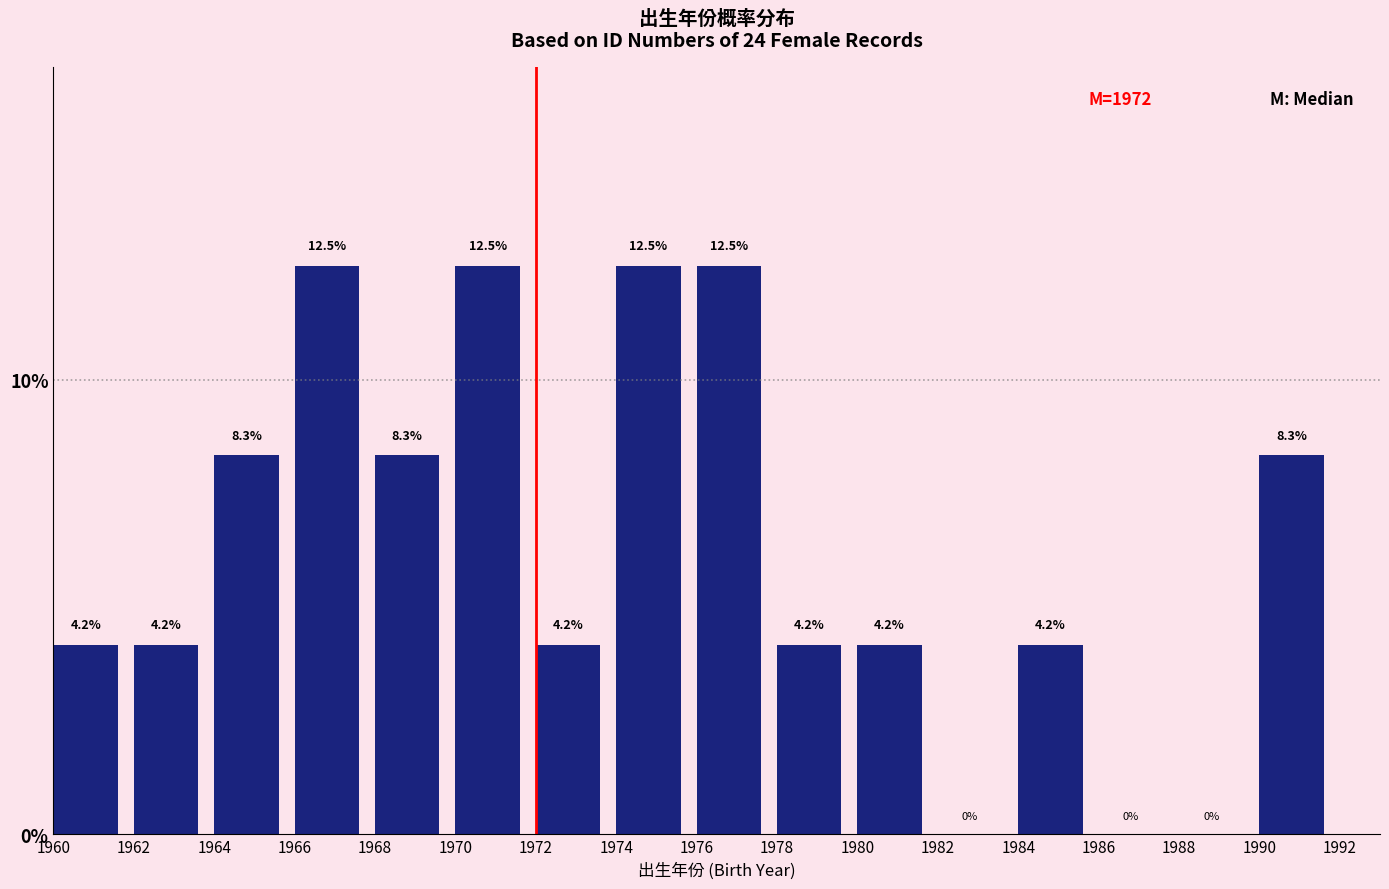

Reading left to right, list every bar in this chart as the range it spans on the x-axis followed by its height.

1960 to 1962: 4.2
1962 to 1964: 4.2
1964 to 1966: 8.3
1966 to 1968: 12.5
1968 to 1970: 8.3
1970 to 1972: 12.5
1972 to 1974: 4.2
1974 to 1976: 12.5
1976 to 1978: 12.5
1978 to 1980: 4.2
1980 to 1982: 4.2
1982 to 1984: 0.0
1984 to 1986: 4.2
1986 to 1988: 0.0
1988 to 1990: 0.0
1990 to 1992: 8.3